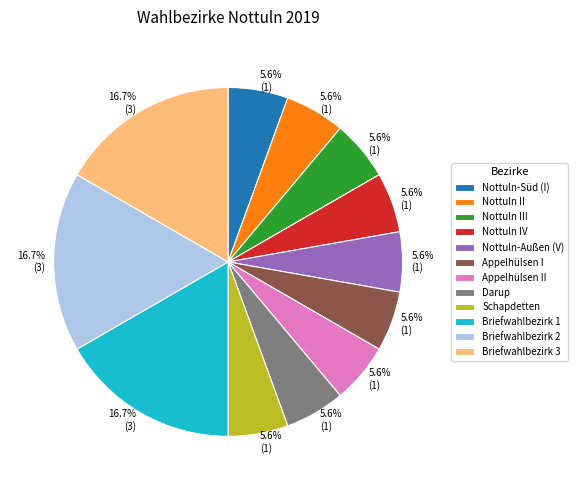

To the nearest percent, what is the average slice percentage?

8%